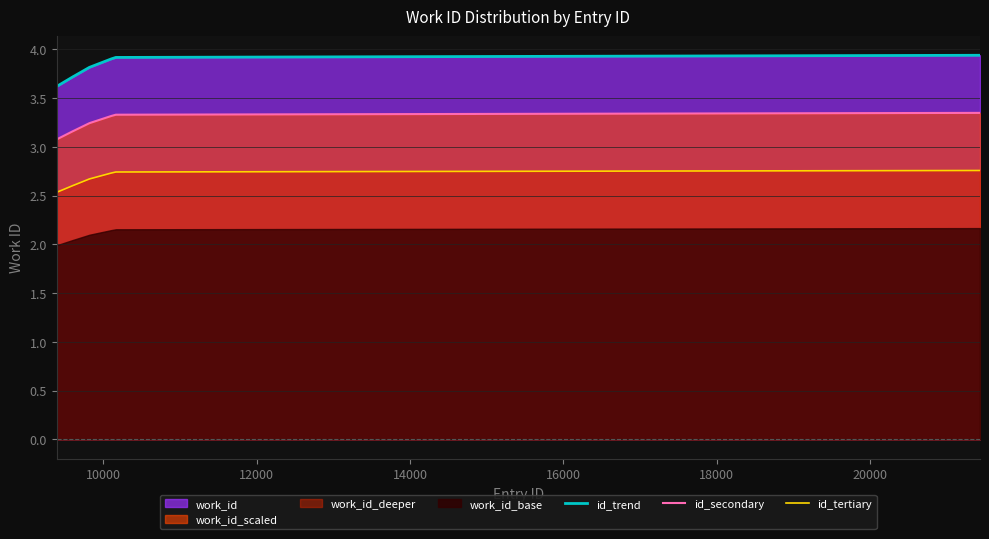

What is the maximum value for id_trend?

3.9